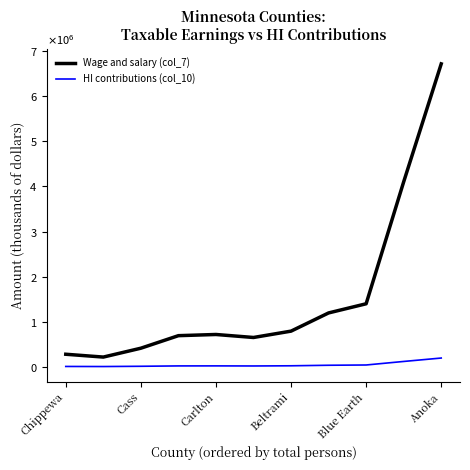

Which category has the lowest value across all series?

Cass